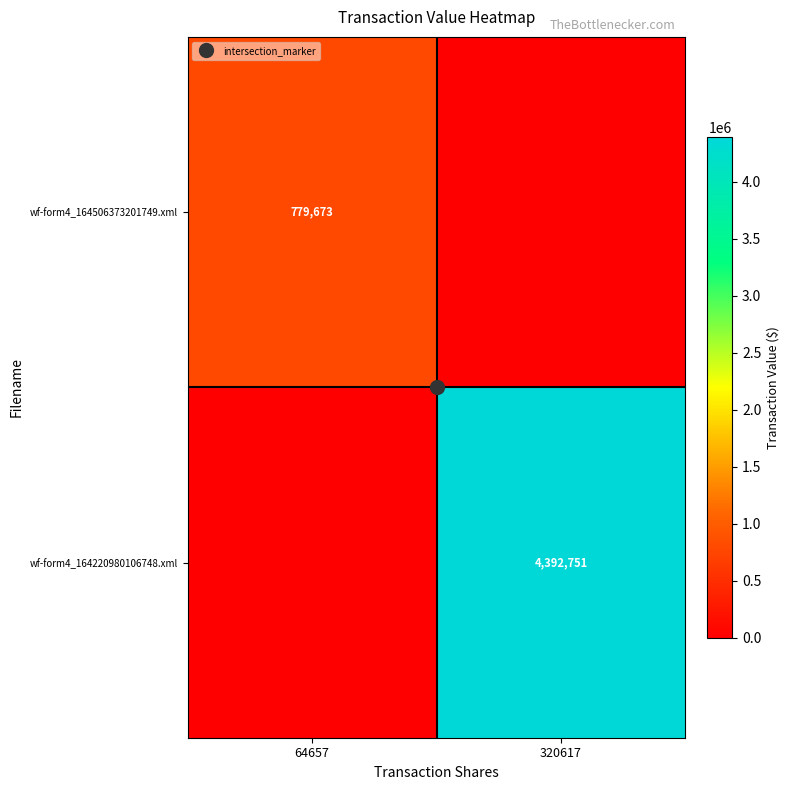

What value does the wf-form4_164220980106748.xml series have at 320617?

4392751